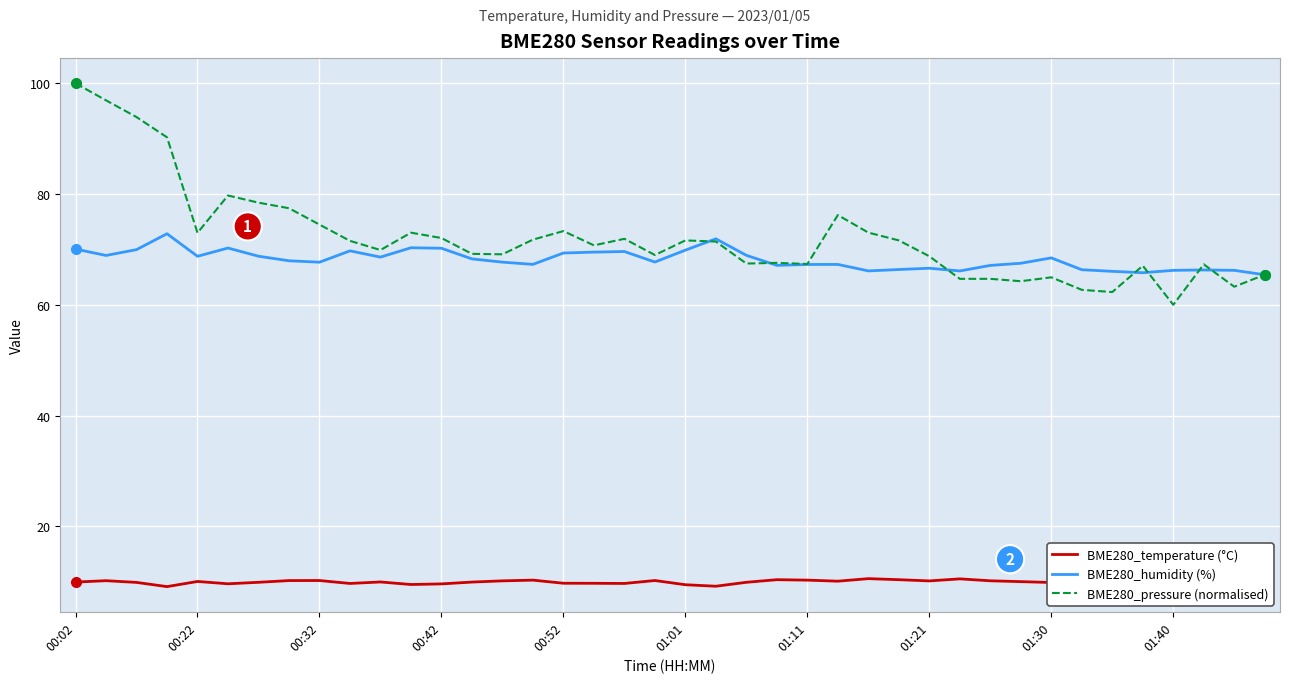

What is the minimum value for BME280_temperature (°C)?

9.1